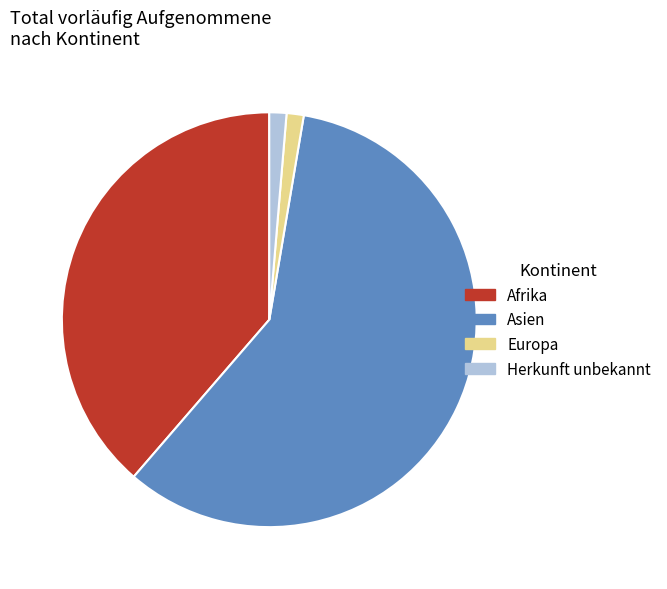

Combined, do Afrika and Asien account for over 50%?

Yes